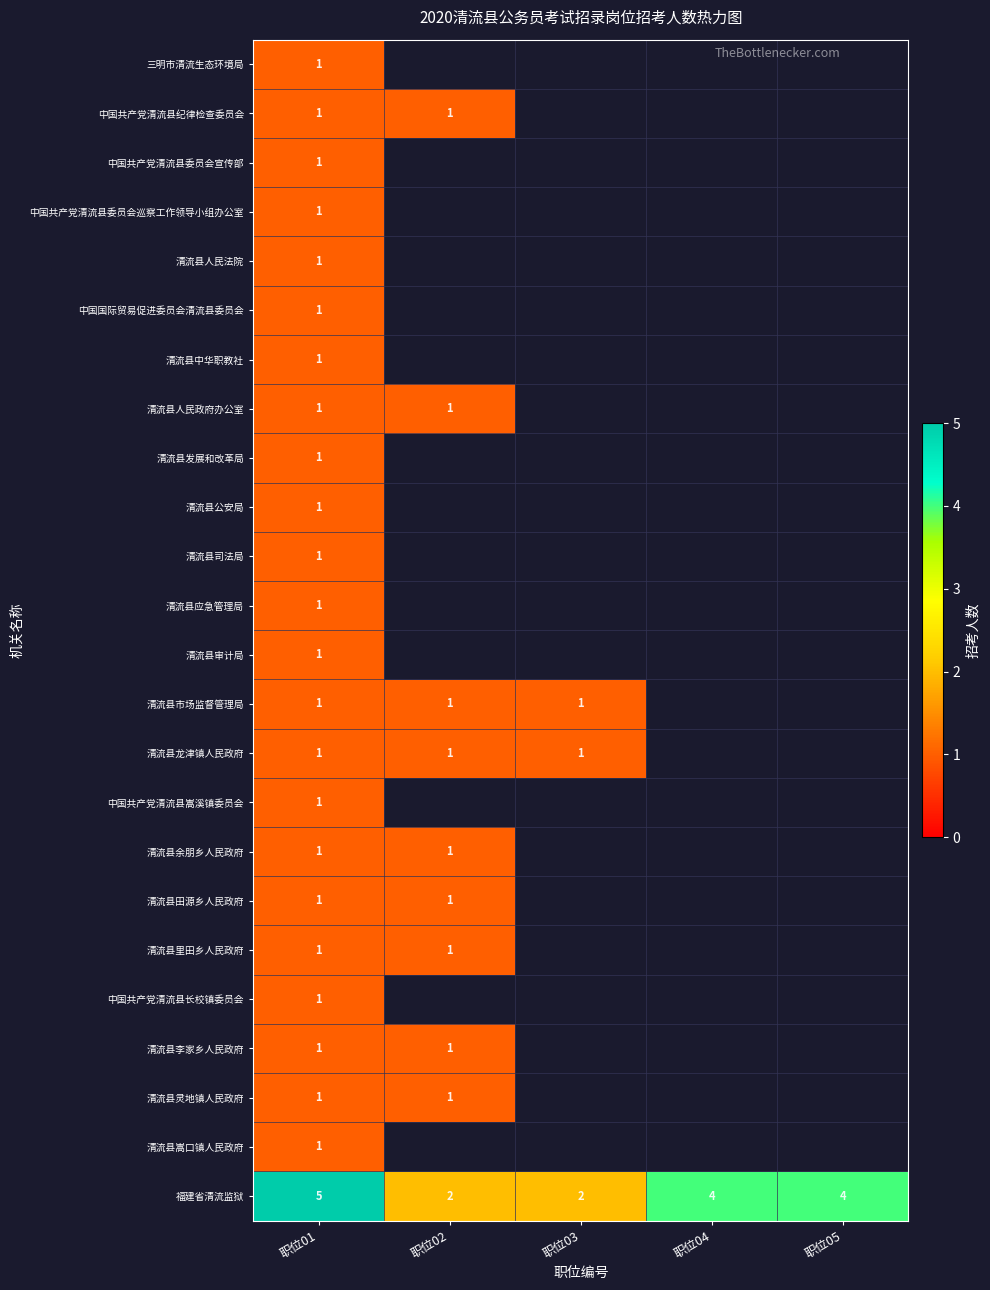

Is it true that 清流县人民政府办公室 equals 2 at 职位01?

False